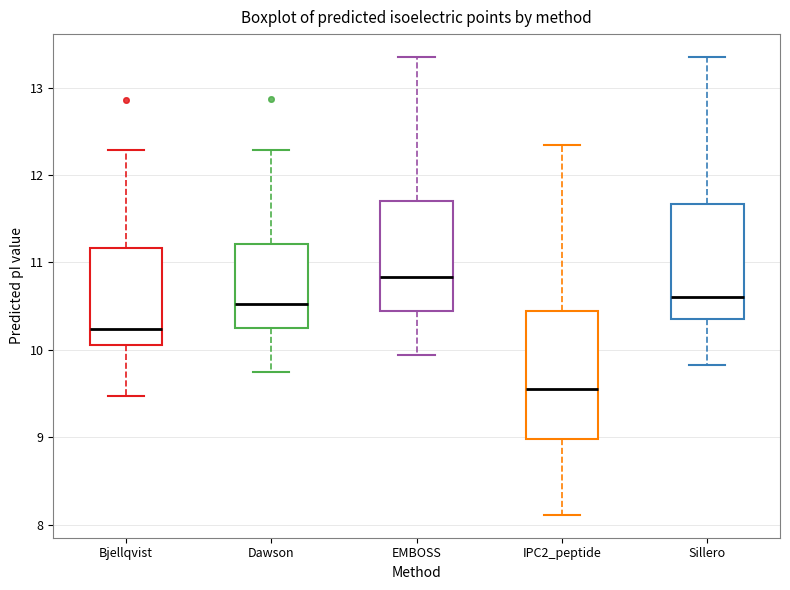

Where is the lower edge of the box for EMBOSS on the y-axis? The values are not printed on the chart, so give them approximately, as read against the axis.

10.4